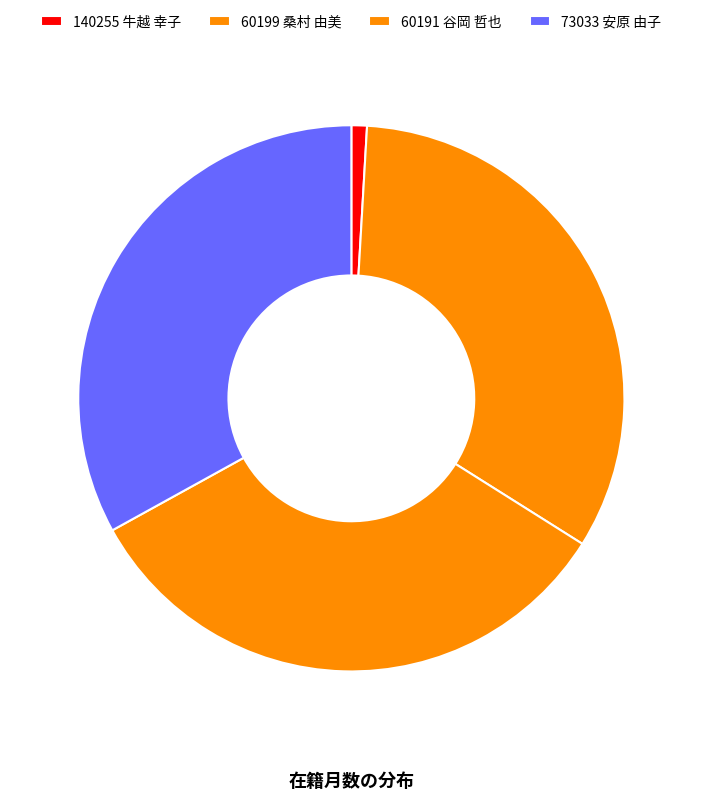

What is the largest slice in the pie chart?

60199 桑村 由美